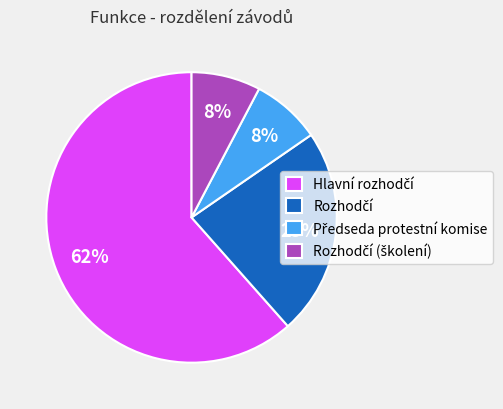

Count the number of slices in the pie.

4